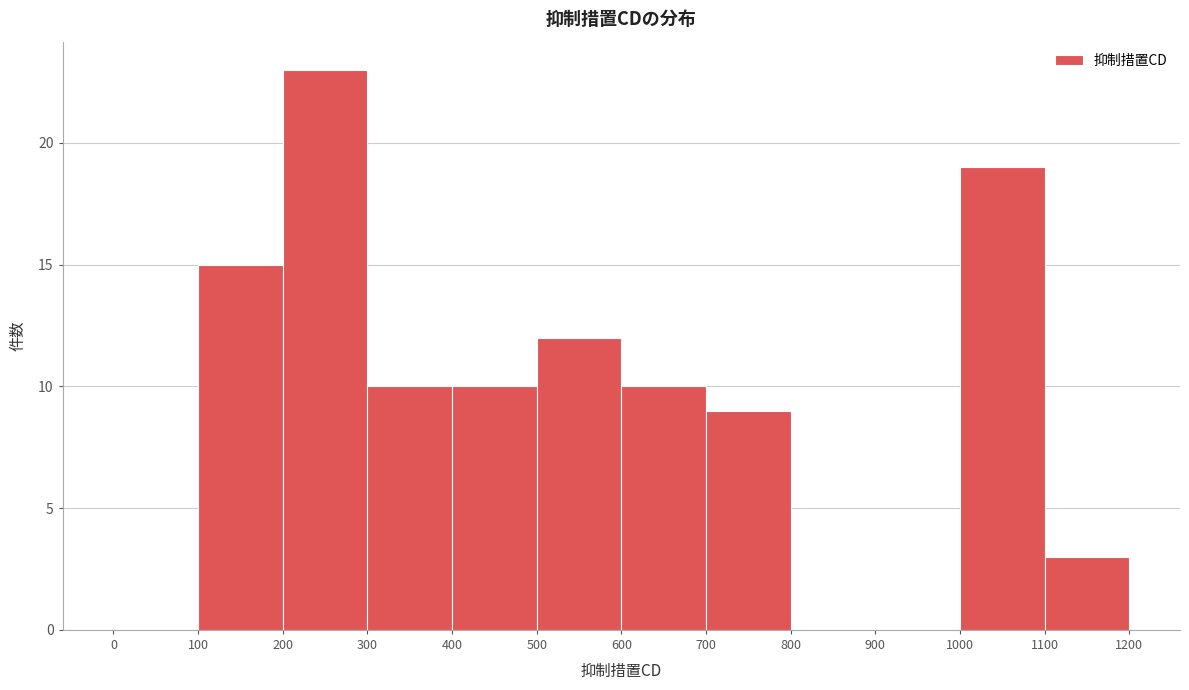

How tall is the bar that spans 400 to 500 on the x-axis? The values are not printed on the chart, so give them approximately, as read against the axis.

10